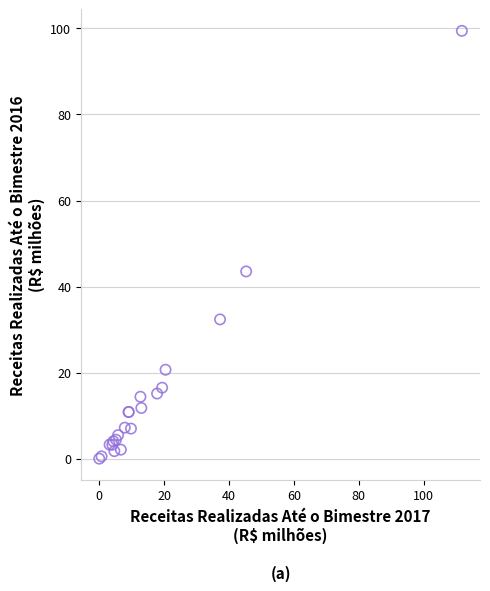

What Y value in the scatter plot is closest to 49?

43.5